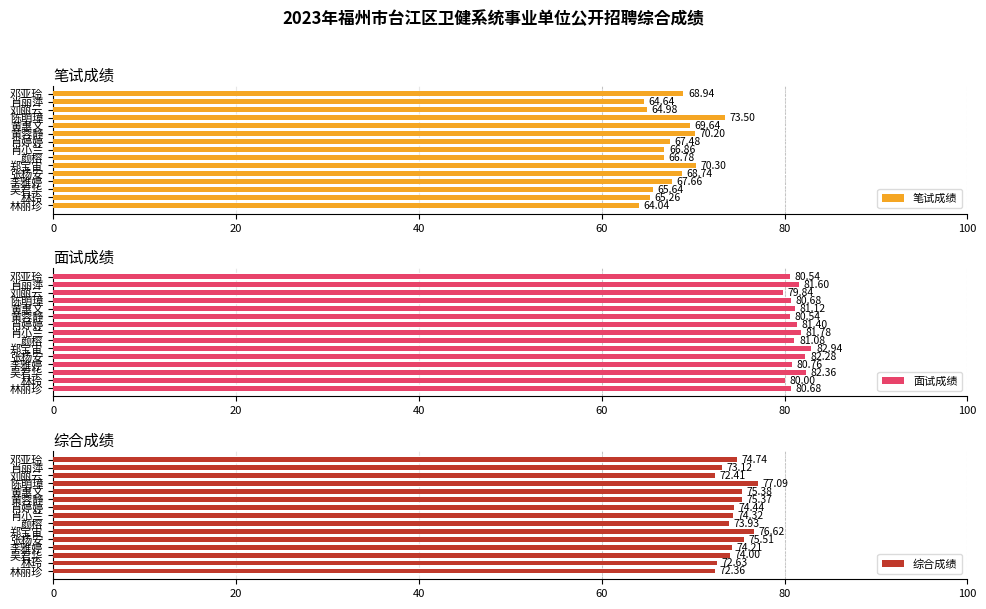

At which label does 综合成绩 reach its peak?

陈明璋